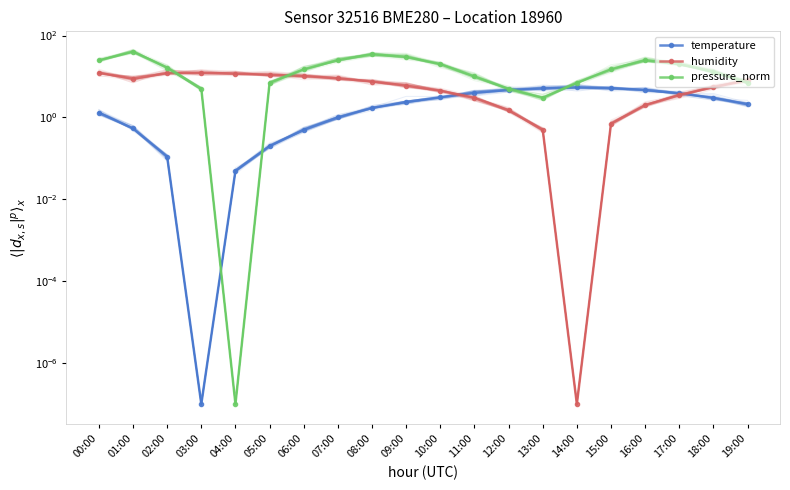

Between which two adjacent categories do humidity and temperature first intersect?

10:00 and 11:00